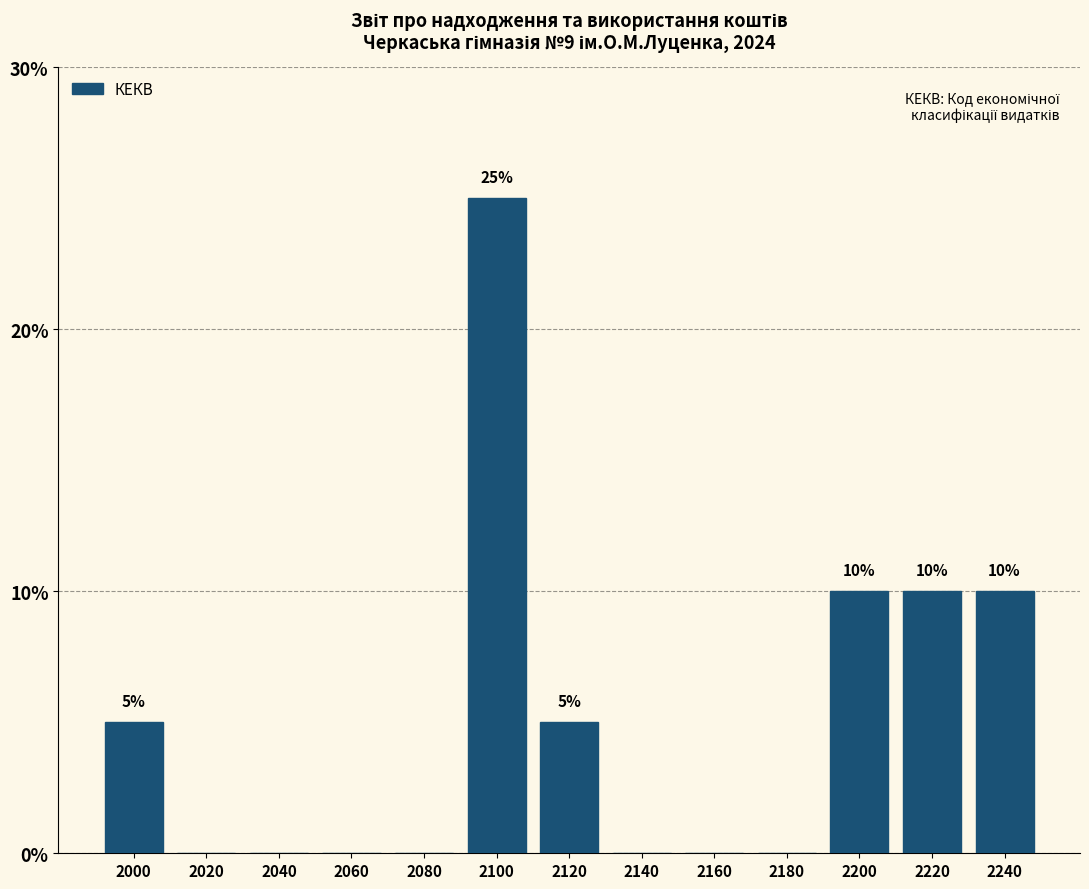

Reading left to right, what are all the values shown in this chart?

2000=5	2020=0	2040=0	2060=0	2080=0	2100=25	2120=5	2140=0	2160=0	2180=0	2200=10	2220=10	2240=10